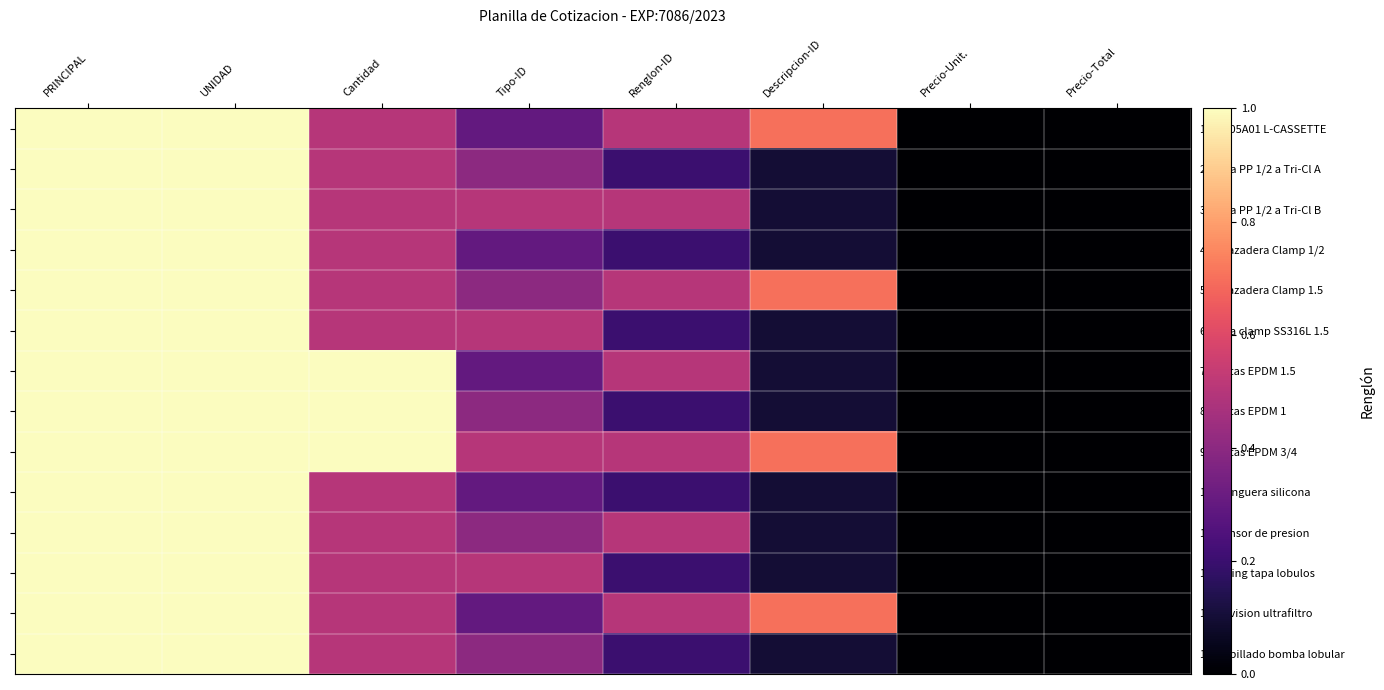

Which label corresponds to the largest value in the chart?

PRINCIPAL